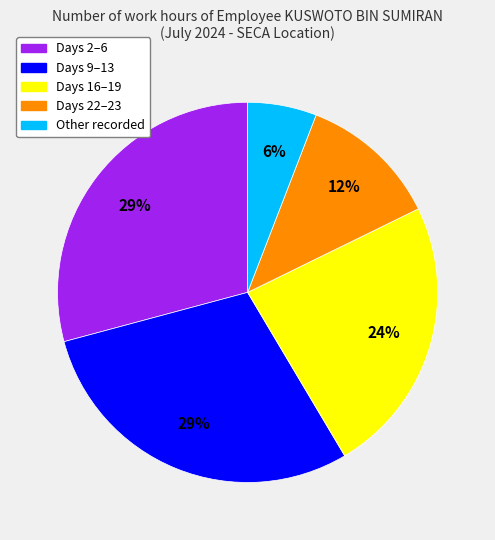

Does any single category account for the majority?

No